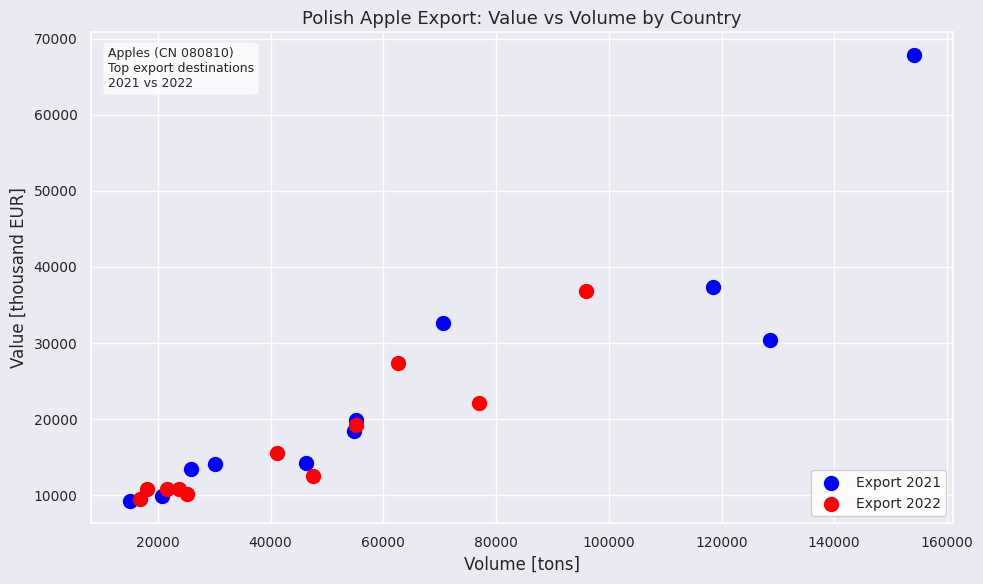

Which series has the largest Y range (max minus min)?

Export 2021